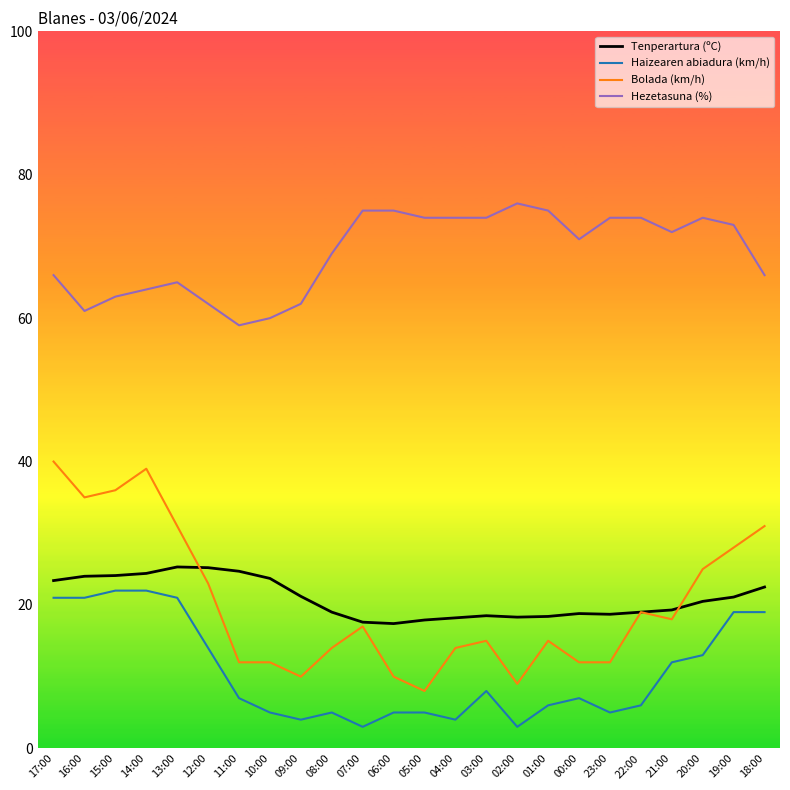

After their last crossing, which series has the higher values: Bolada (km/h) or Tenperartura (ºC)?

Bolada (km/h)